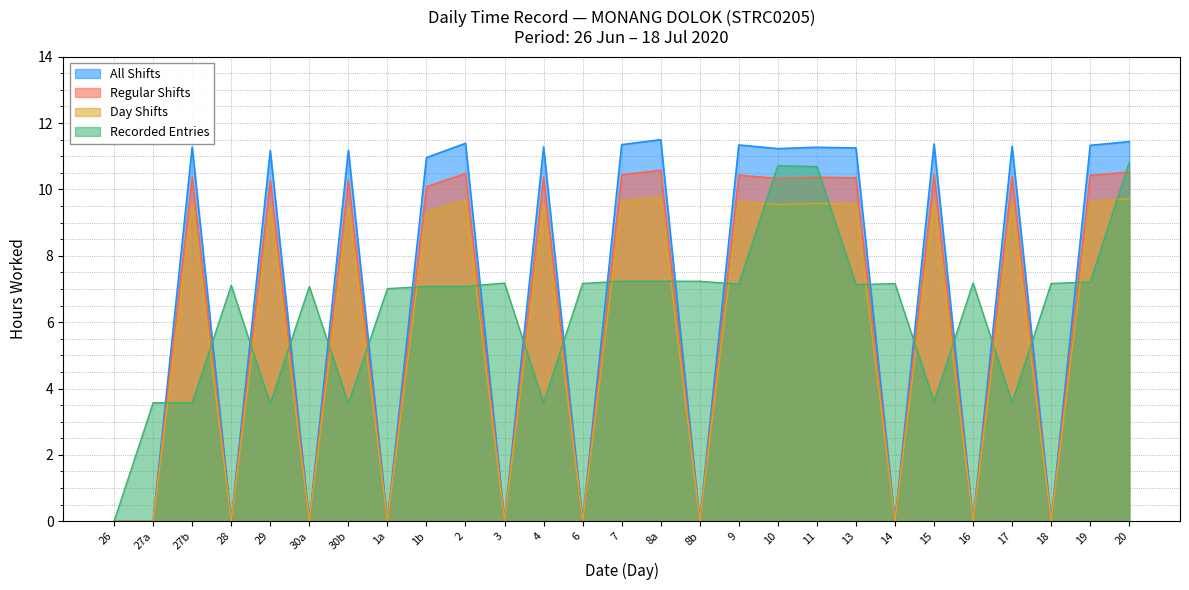

What is the maximum value shown in the chart?

11.5